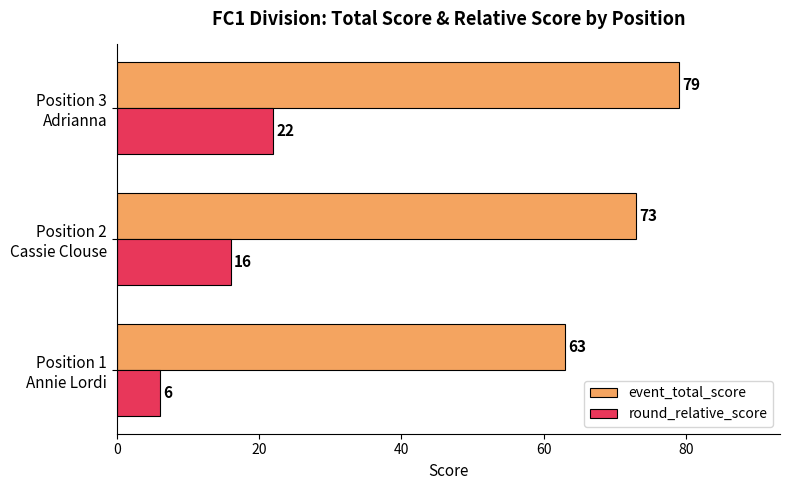

Which series has the largest total across all categories?

event_total_score